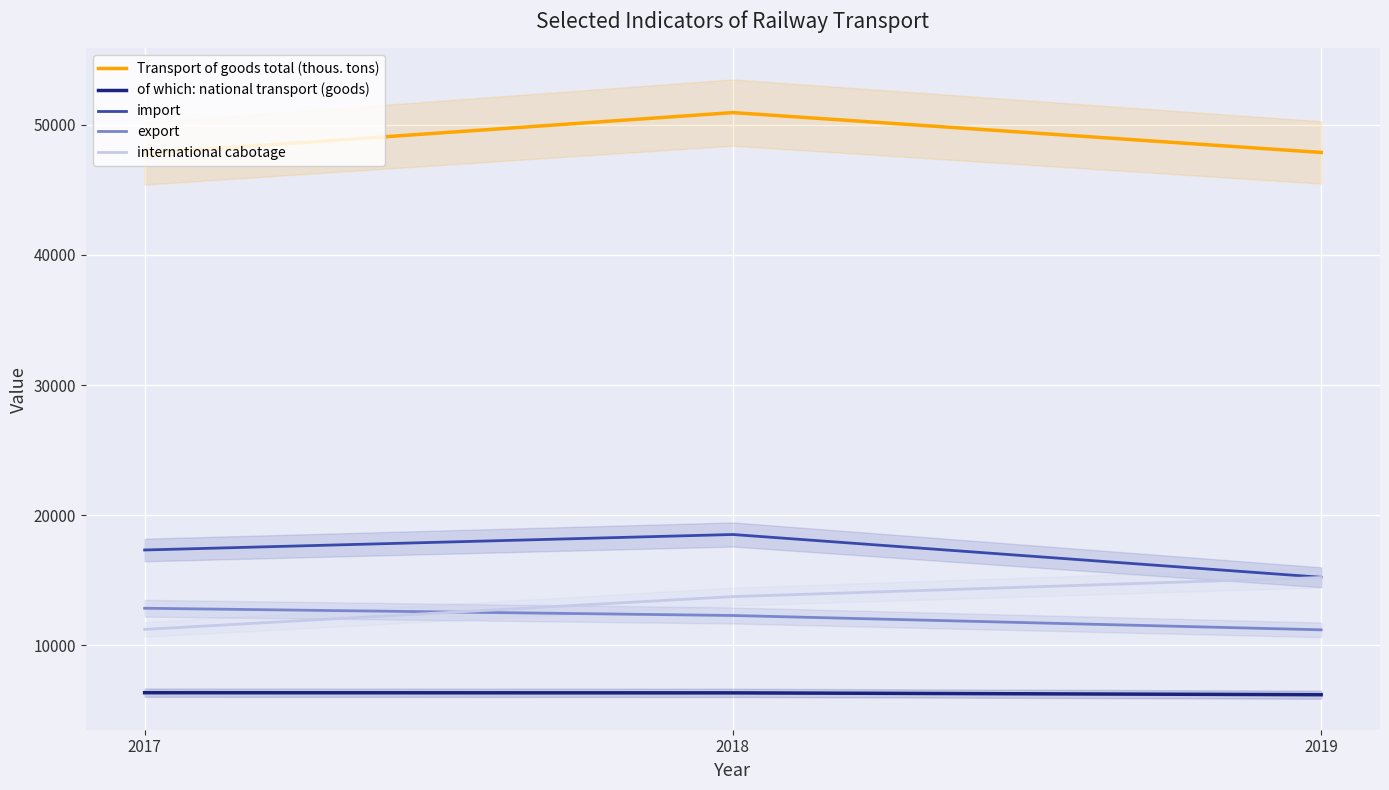

What is the maximum value for import?

18522